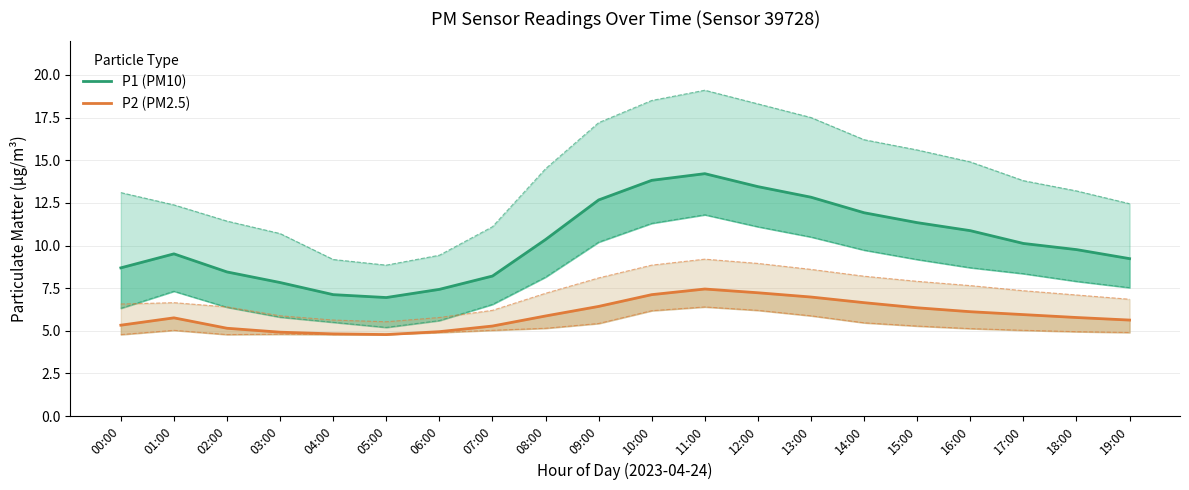

At which category does P2 (PM2.5) reach its first local peak?

01:00